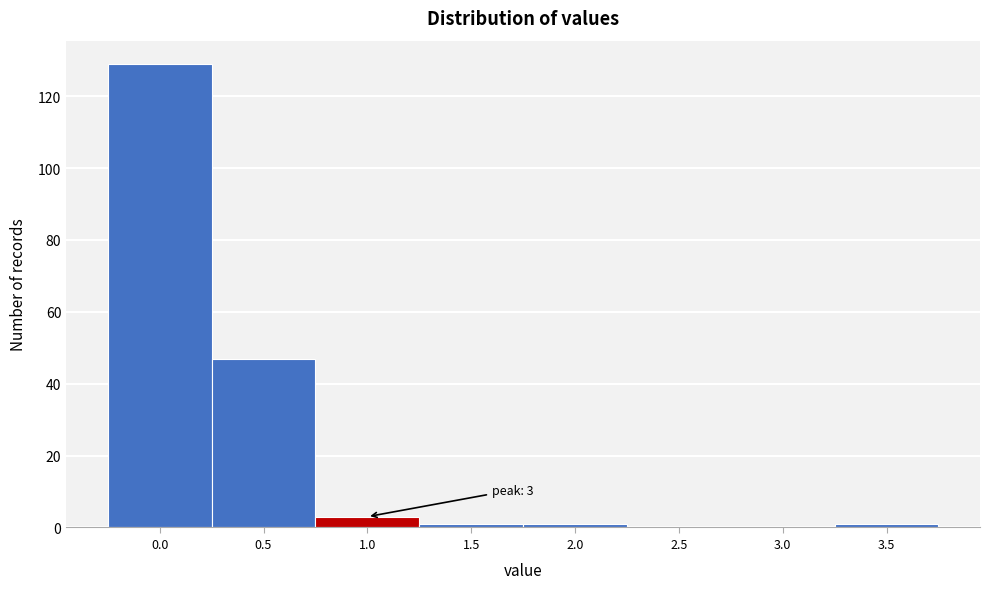

Reading left to right, list all the values displayed in this chart.

0.0=129	0.5=47	1.0=3	1.5=1	2.0=1	2.5=0	3.0=0	3.5=1